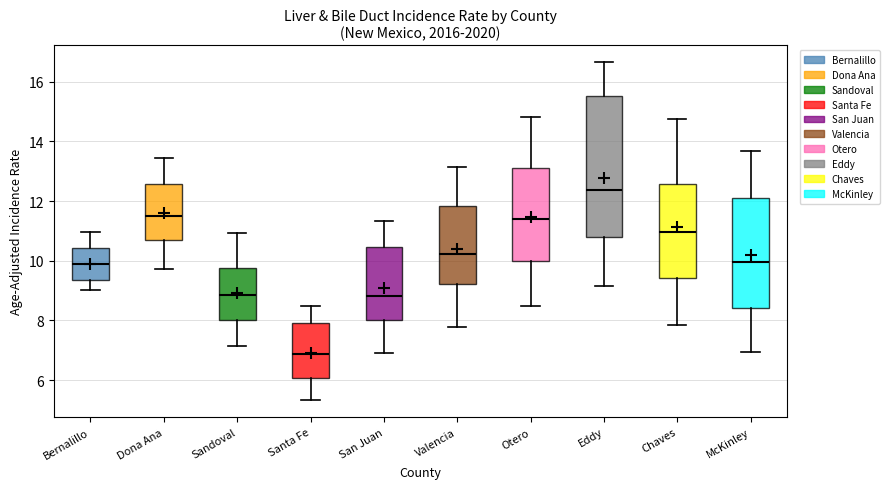

Where does the upper whisker of the box for Dona Ana end on the y-axis? The values are not printed on the chart, so give them approximately, as read against the axis.

13.4